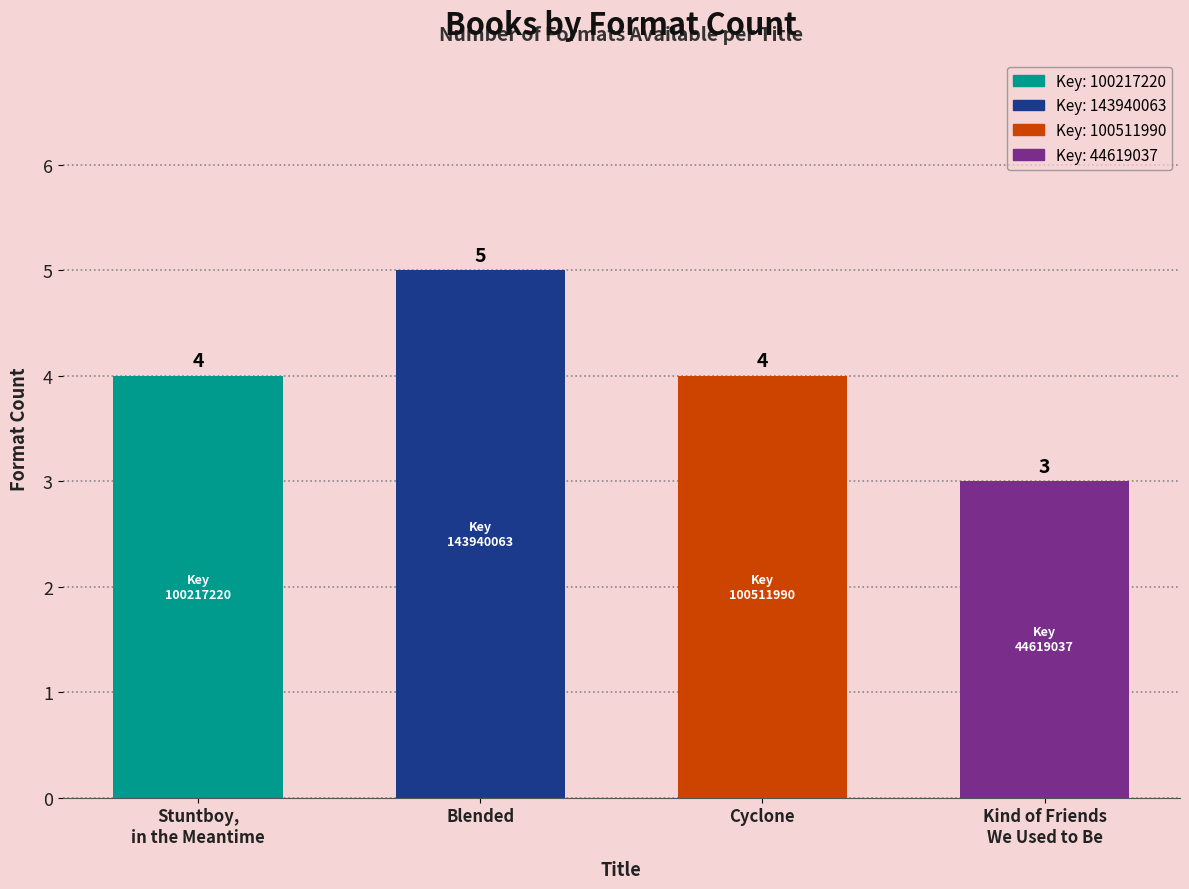

Which label corresponds to the largest value in the chart?

Blended